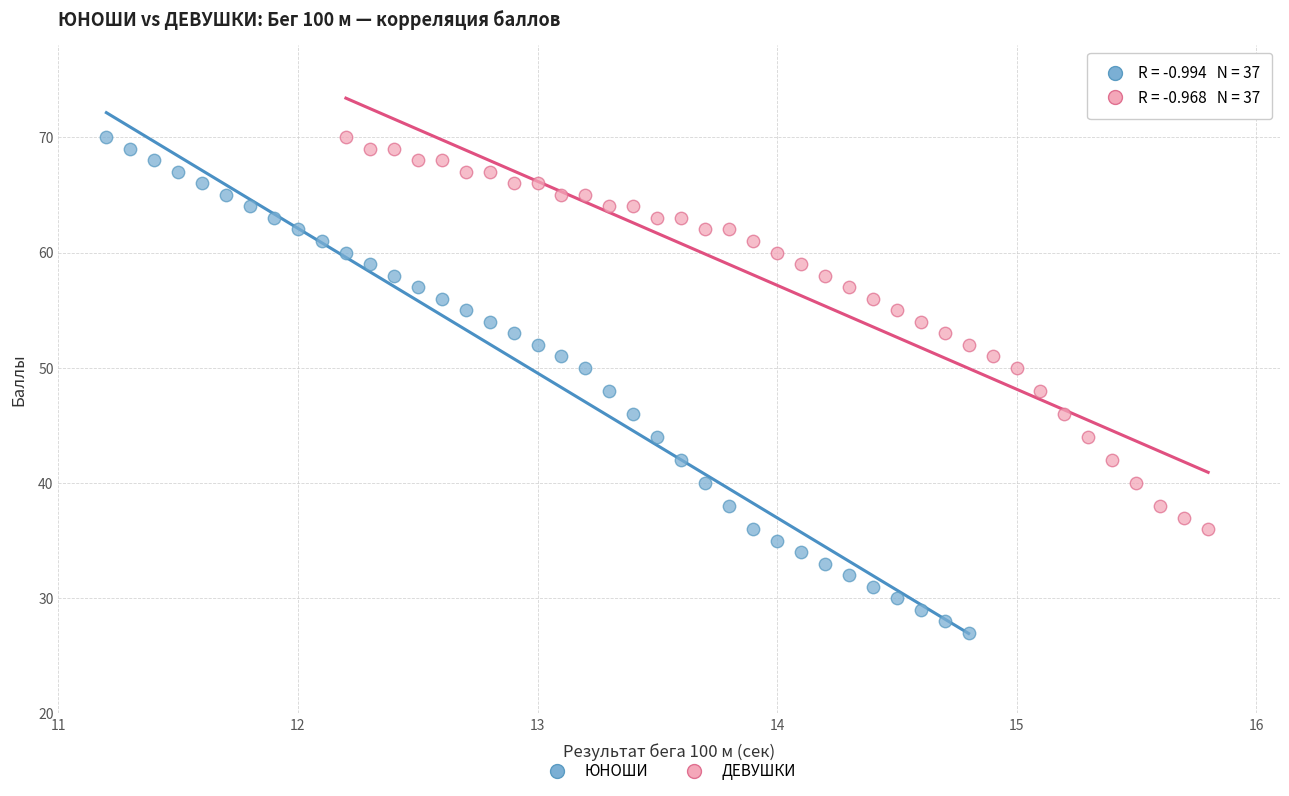

Which series has the largest Y range (max minus min)?

ЮНОШИ